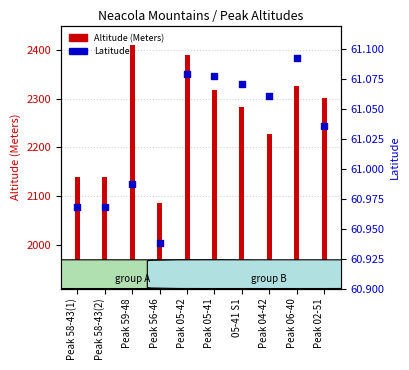

Which series has the largest total across all categories?

Altitude (Meters)